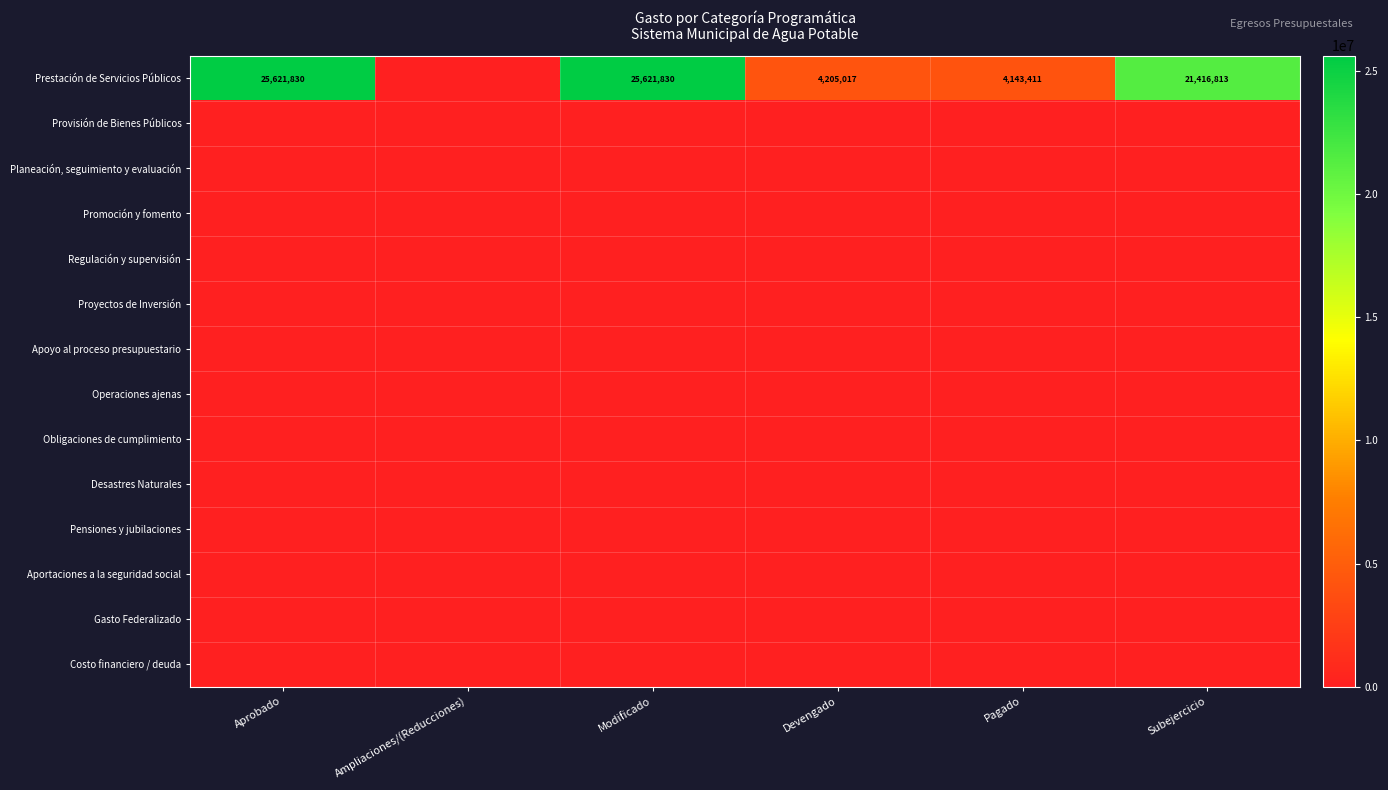

List the series in order of their peak value, highest first.

Prestación de Servicios Públicos, Provisión de Bienes Públicos, Planeación, seguimiento y evaluación, Promoción y fomento, Regulación y supervisión, Proyectos de Inversión, Apoyo al proceso presupuestario, Operaciones ajenas, Obligaciones de cumplimiento, Desastres Naturales, Pensiones y jubilaciones, Aportaciones a la seguridad social, Gasto Federalizado, Costo financiero / deuda